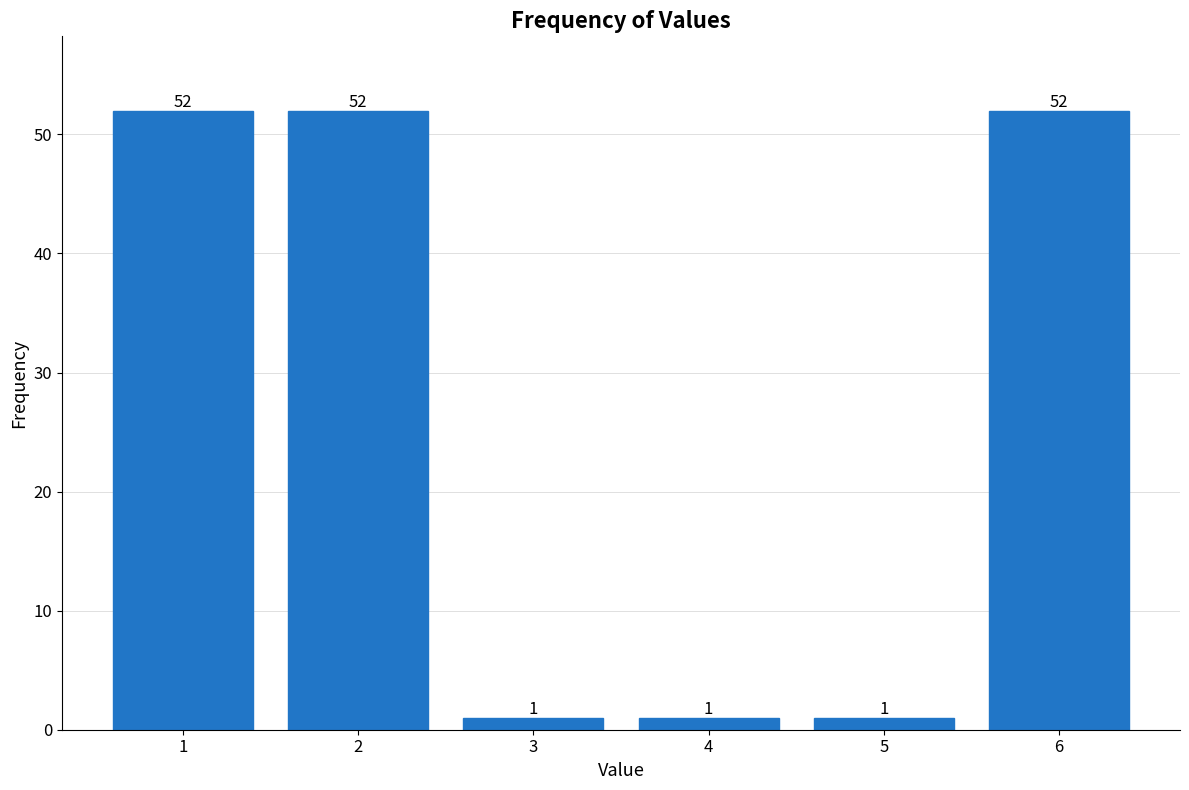

Reading left to right, extract all data points from this chart.

1=52	2=52	3=1	4=1	5=1	6=52